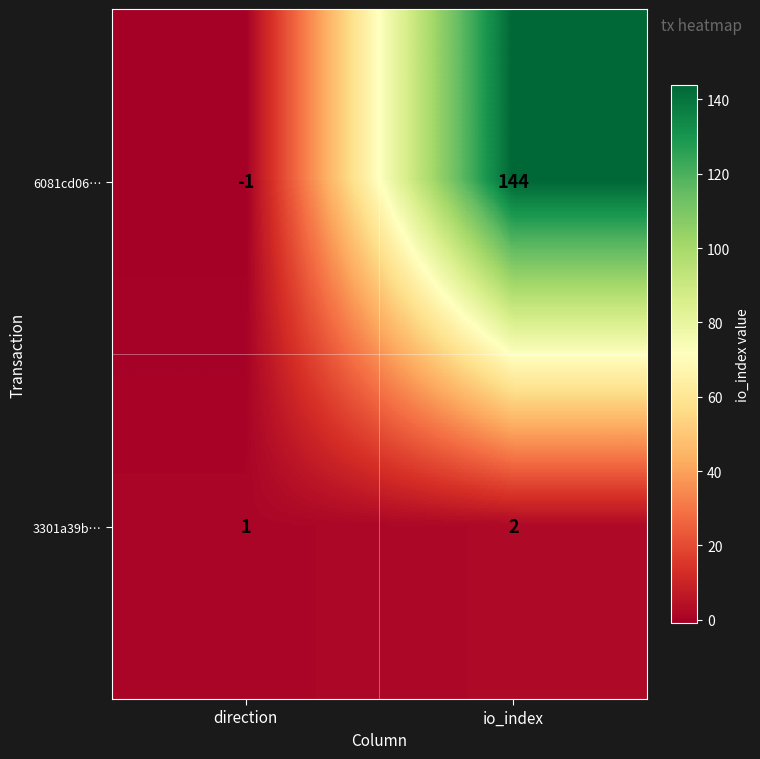

The value of 6081cd06… at io_index is 236. True or false?

False